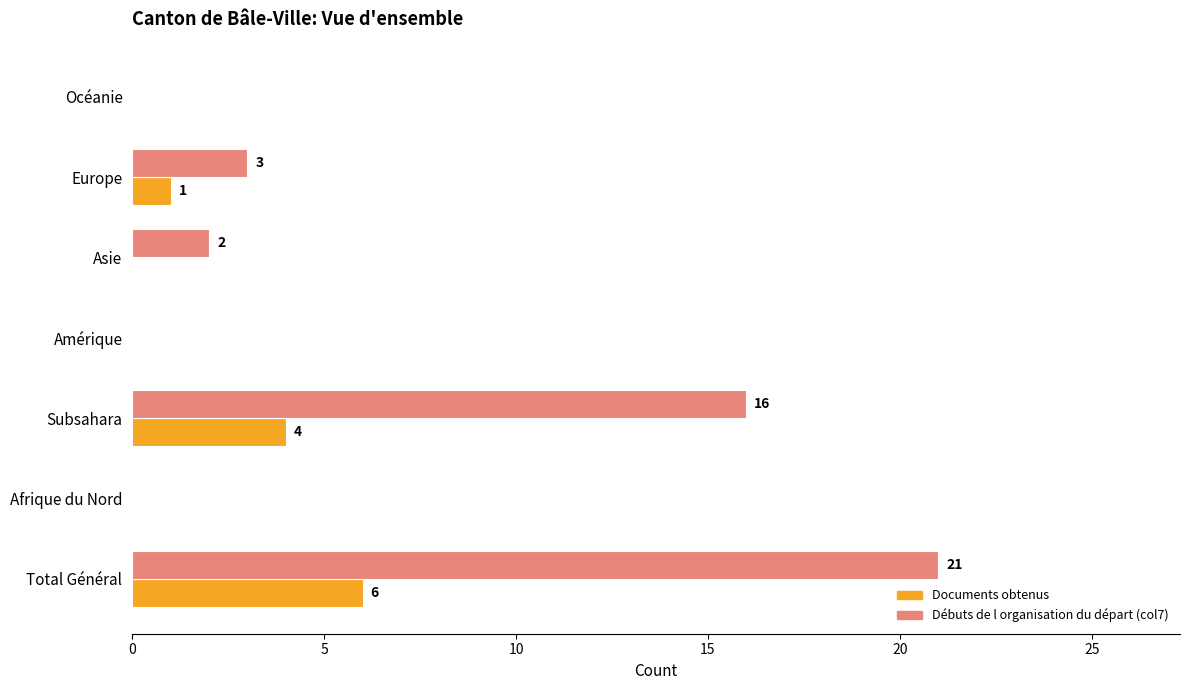

What is the maximum value for Débuts de l organisation du départ (col7)?

21